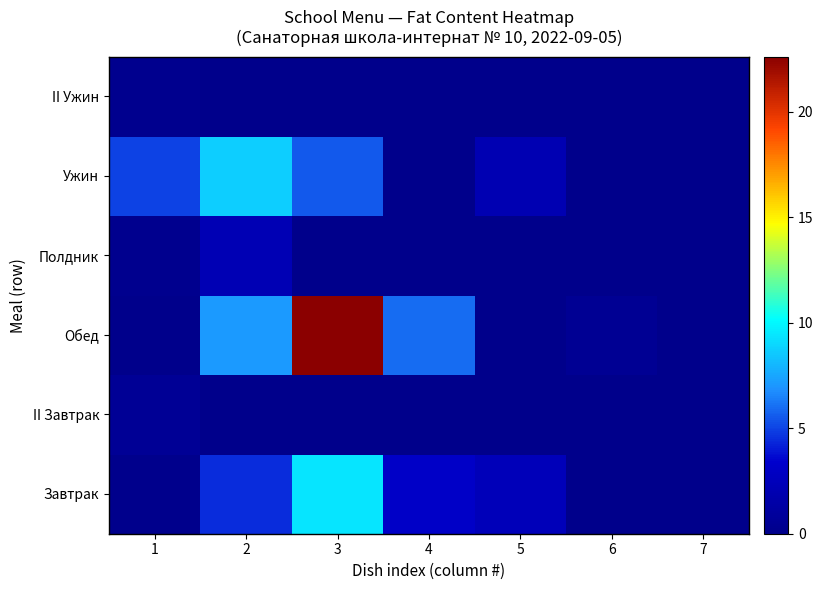

How many distinct data groups are displayed?

6